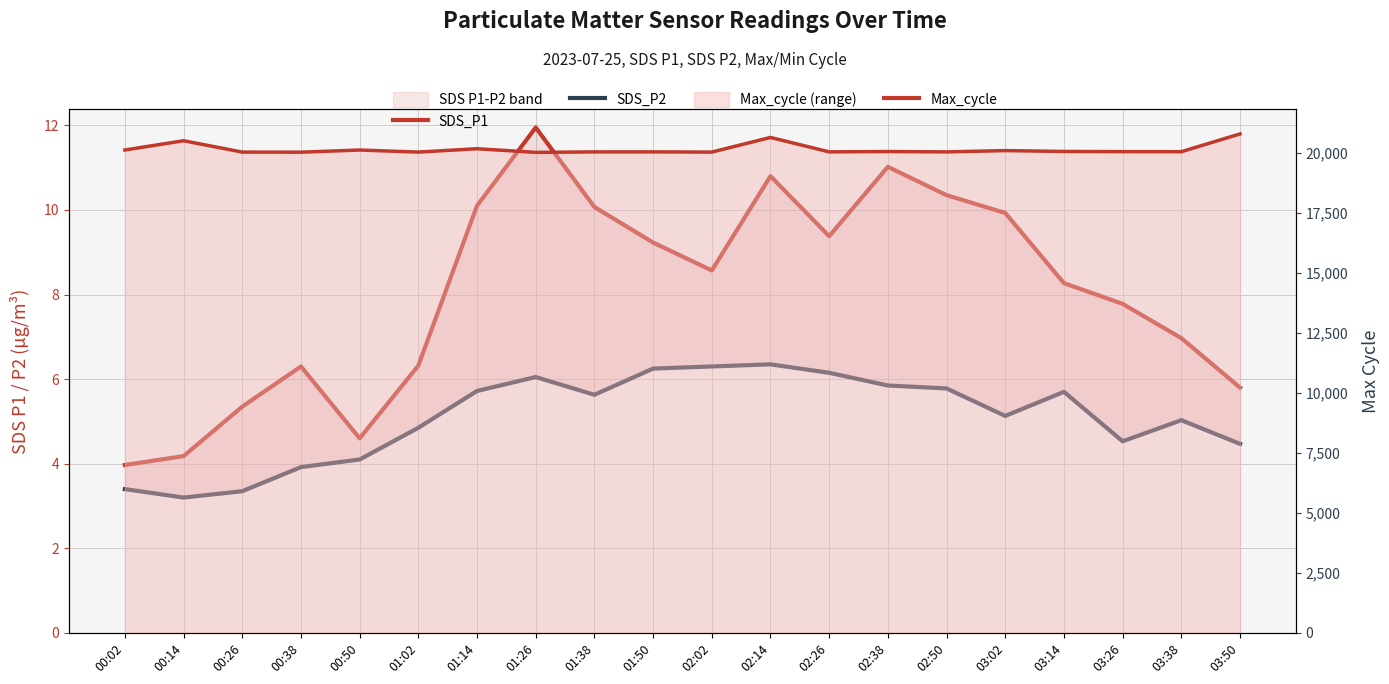

At which category does the chart reach its peak across all series?

03:50